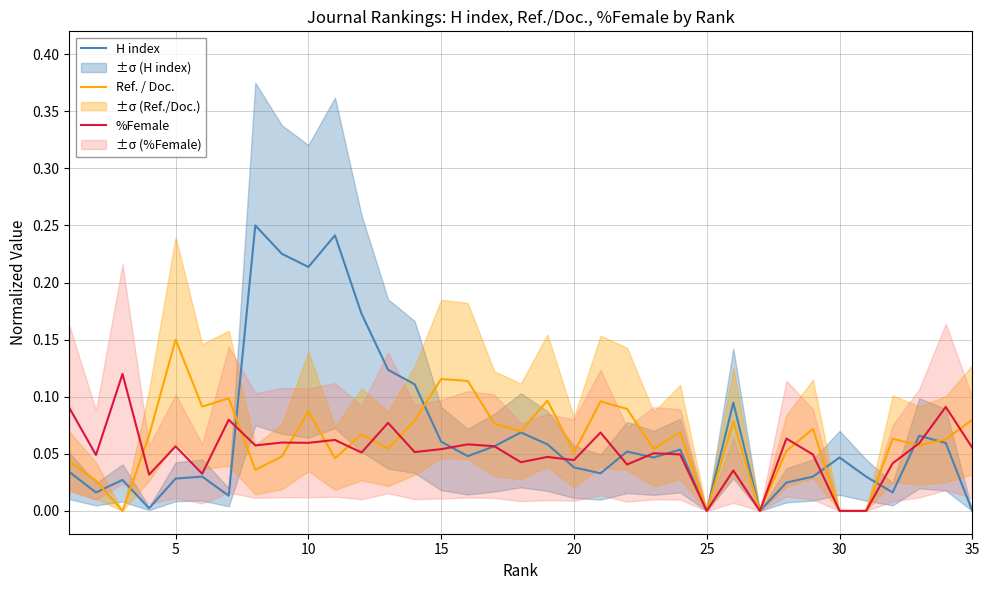

Is the value of H index at 32 greater than the value of %Female at 25?

Yes